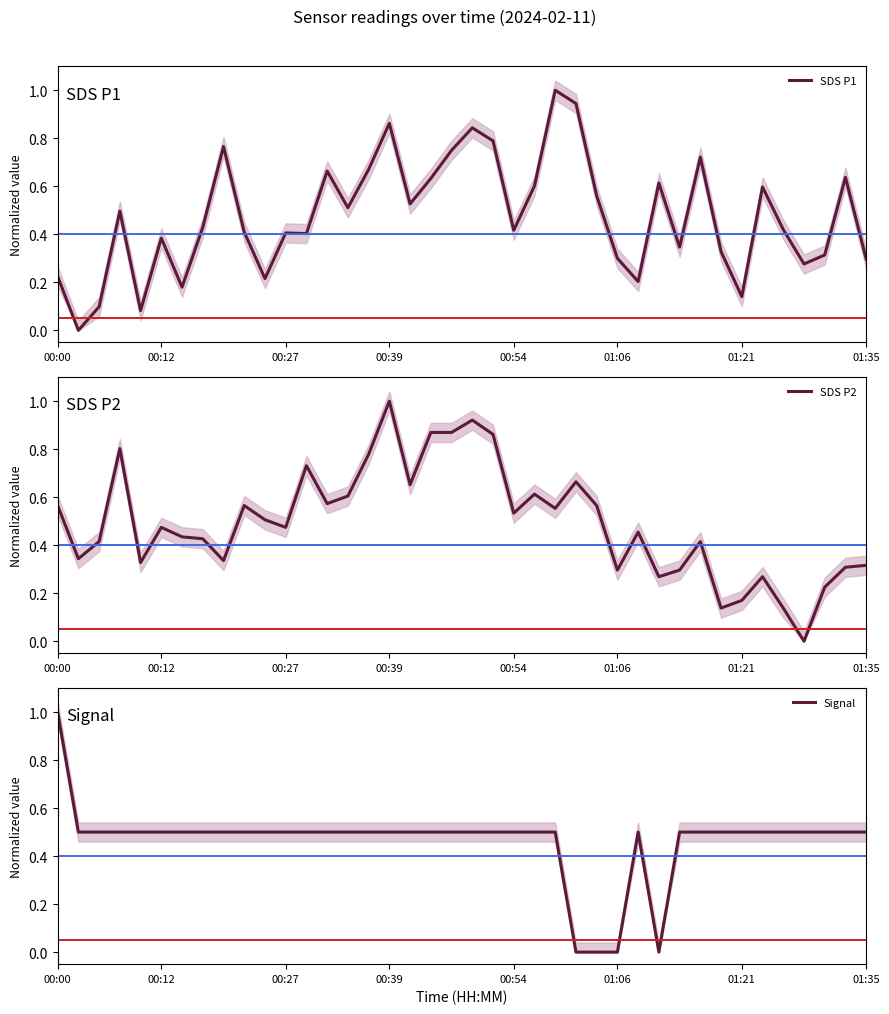

Rank the series by their average value, from highest to lowest.

SDS P2, SDS P1, Signal